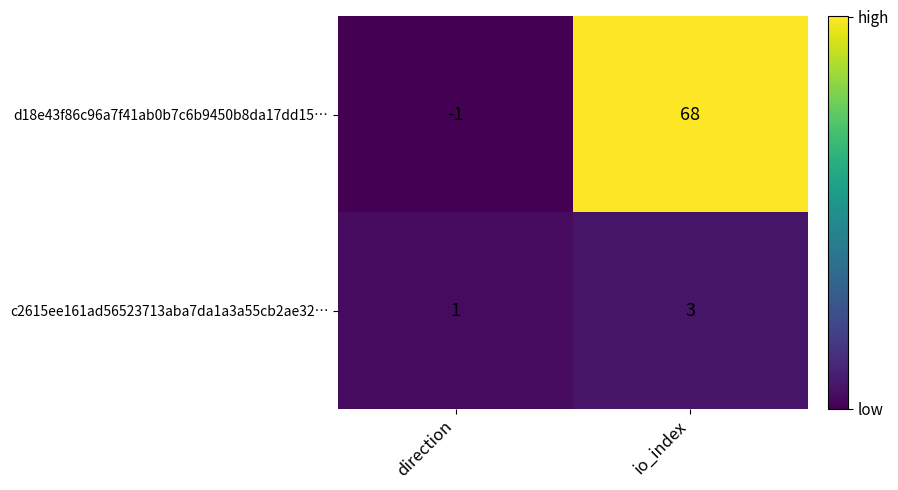

Where is c2615ee161ad56523713aba7da1a3a55cb2ae32… nearest to the value 2?

direction